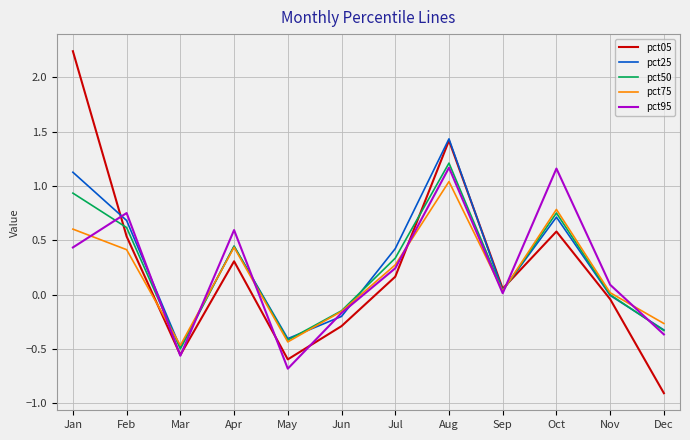

How many interior local valleys does the pct50 series have?

3